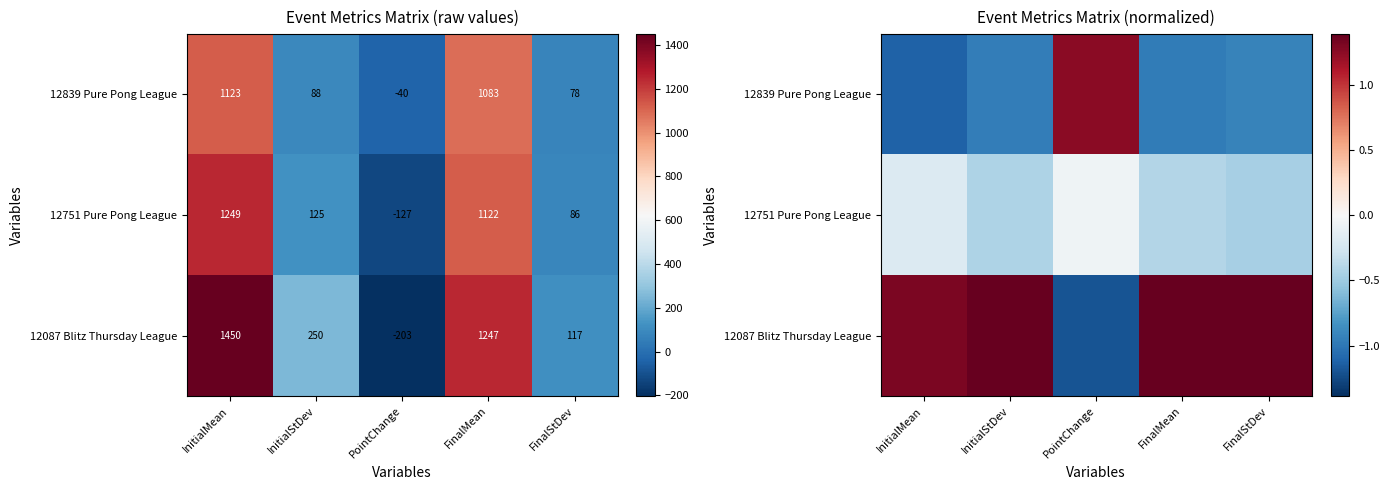

What is the spread (max minus min) of values at InitialStDev?

2.3